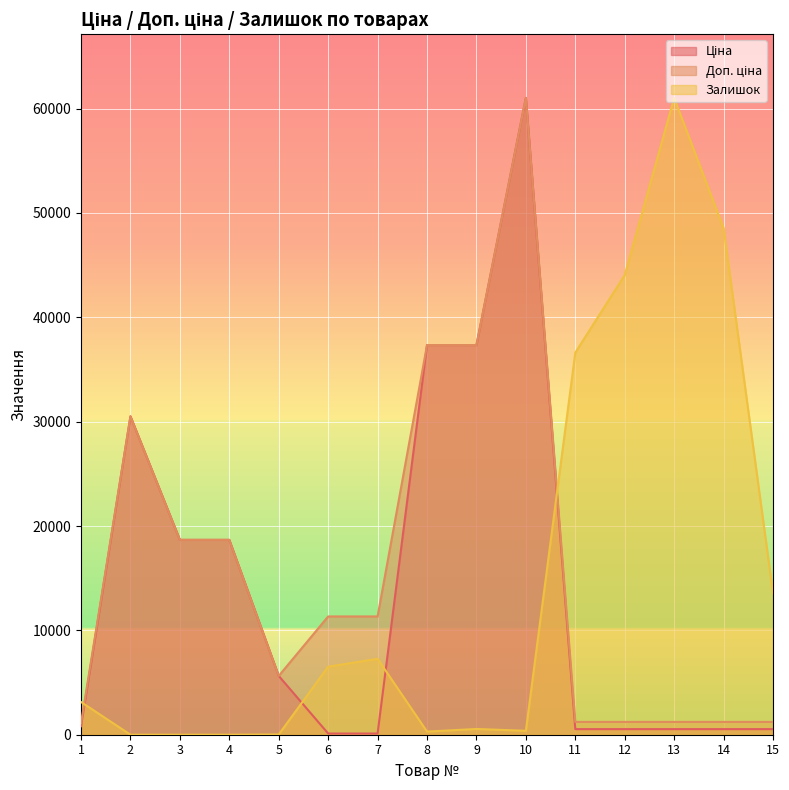

How many data points does each series have?

15